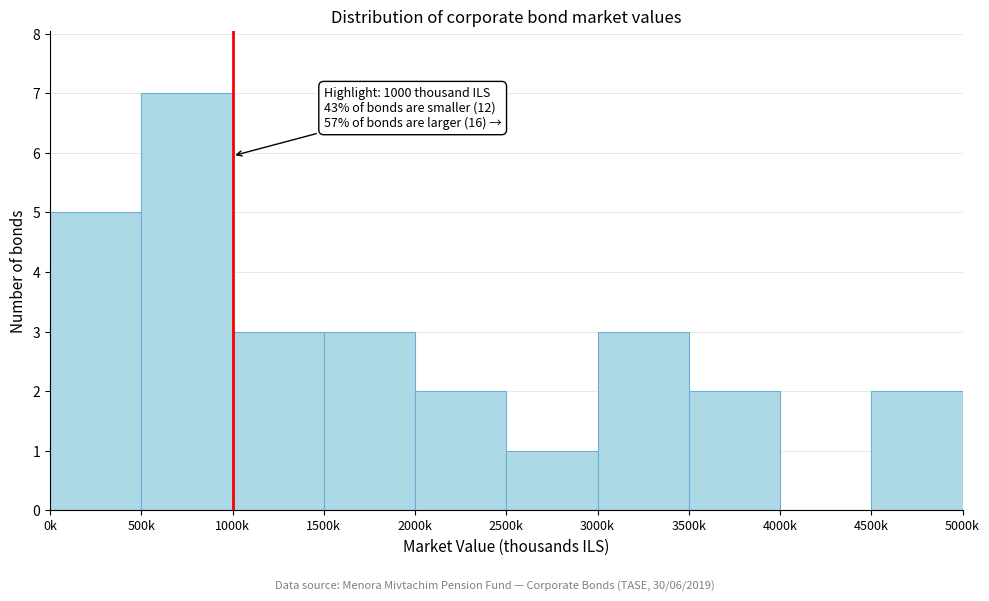

Reading left to right, transcribe all the data shown in this chart.

0k=5	500k=7	1000k=3	1500k=3	2000k=2	2500k=1	3000k=3	3500k=2	4000k=0	4500k=2